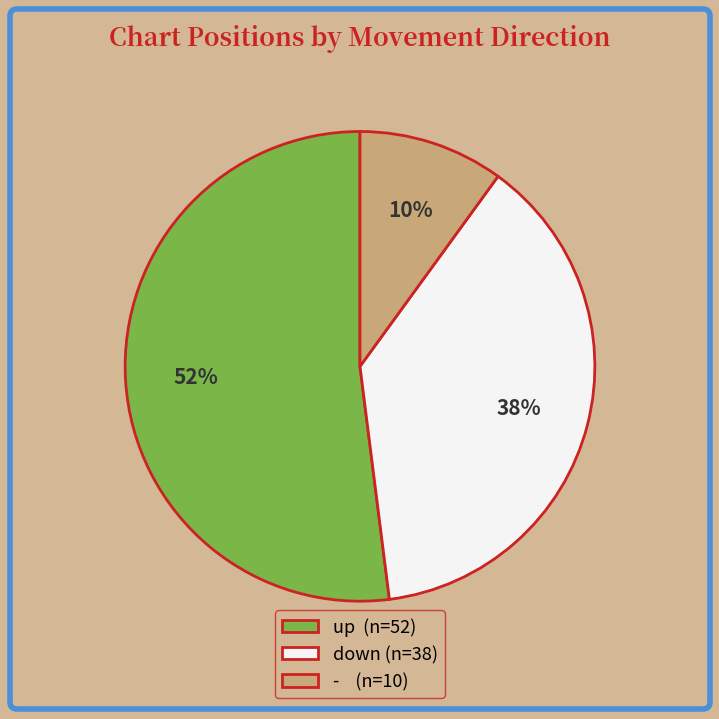

To the nearest percent, what is the average slice percentage?

33%